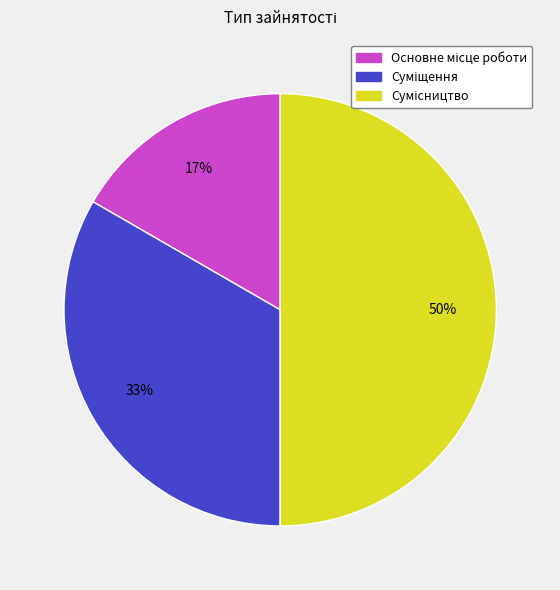

To the nearest percent, what is the difference between the largest and smallest slice percentages?

33%